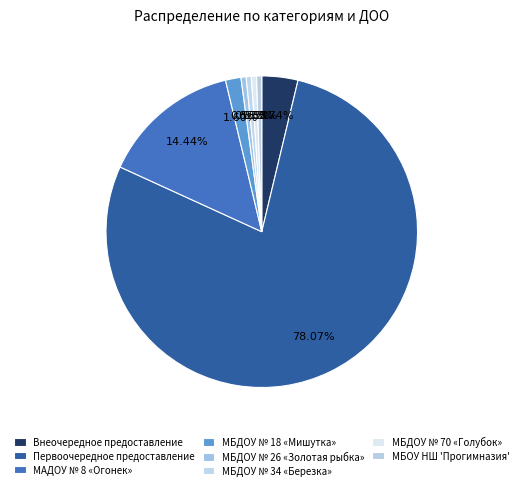

To the nearest percent, what percentage of the pie is Первоочередное?

78%